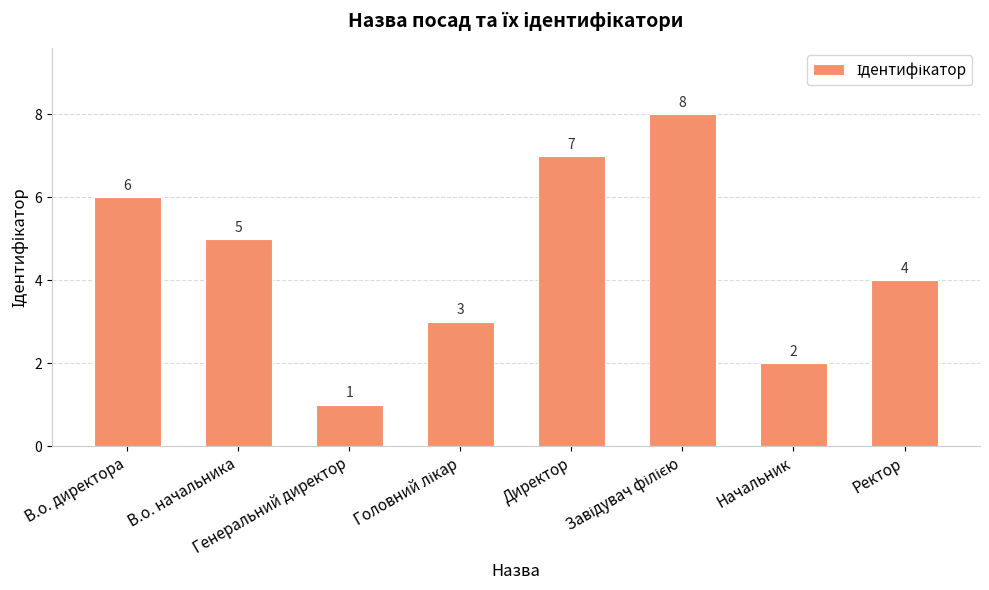

True or false: the data shows 2 at Начальник.

True